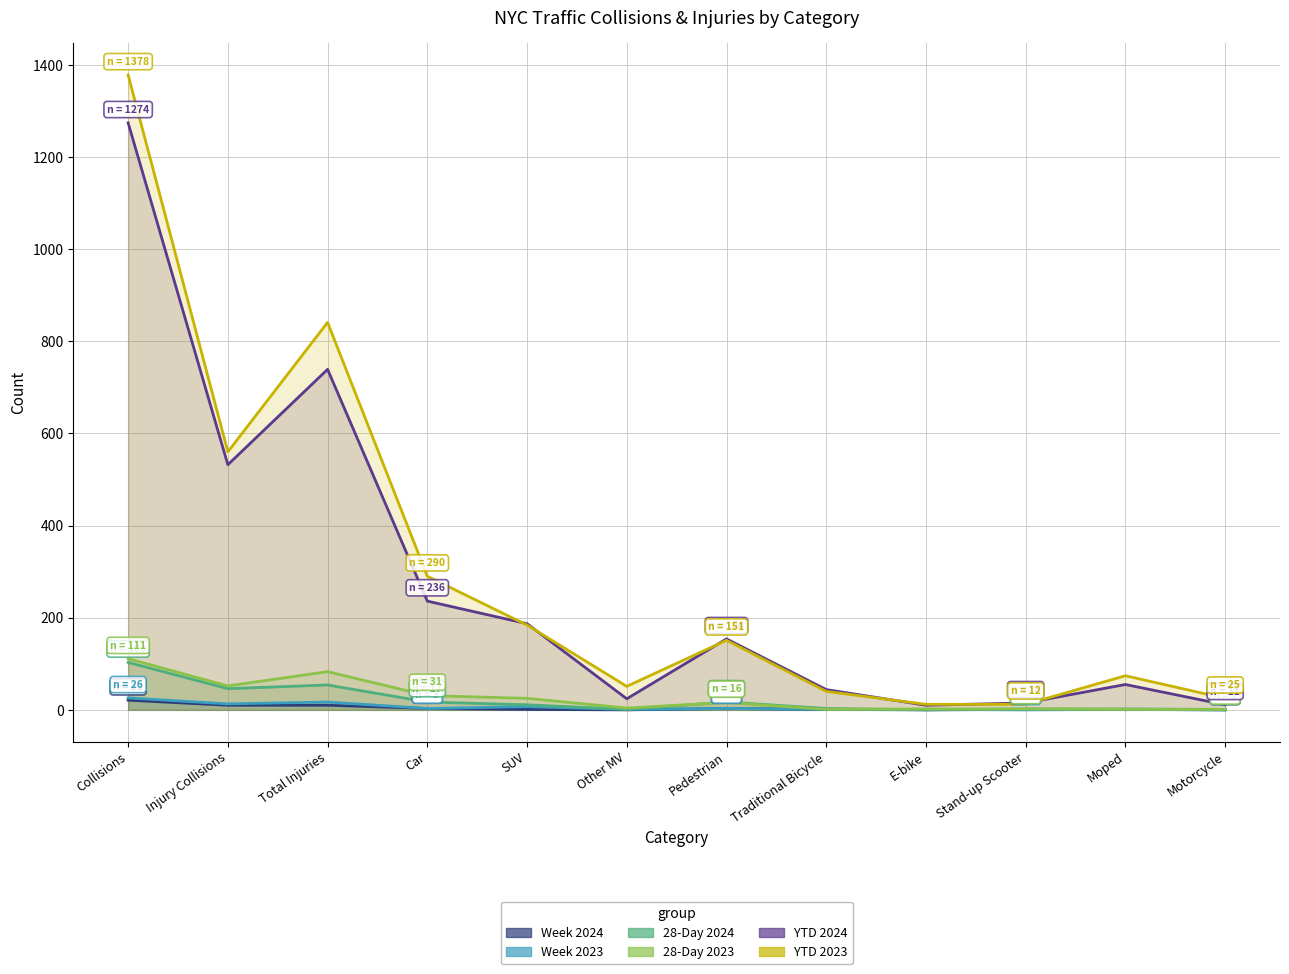

Where is the first local minimum for YTD 2024?

Injury Collisions